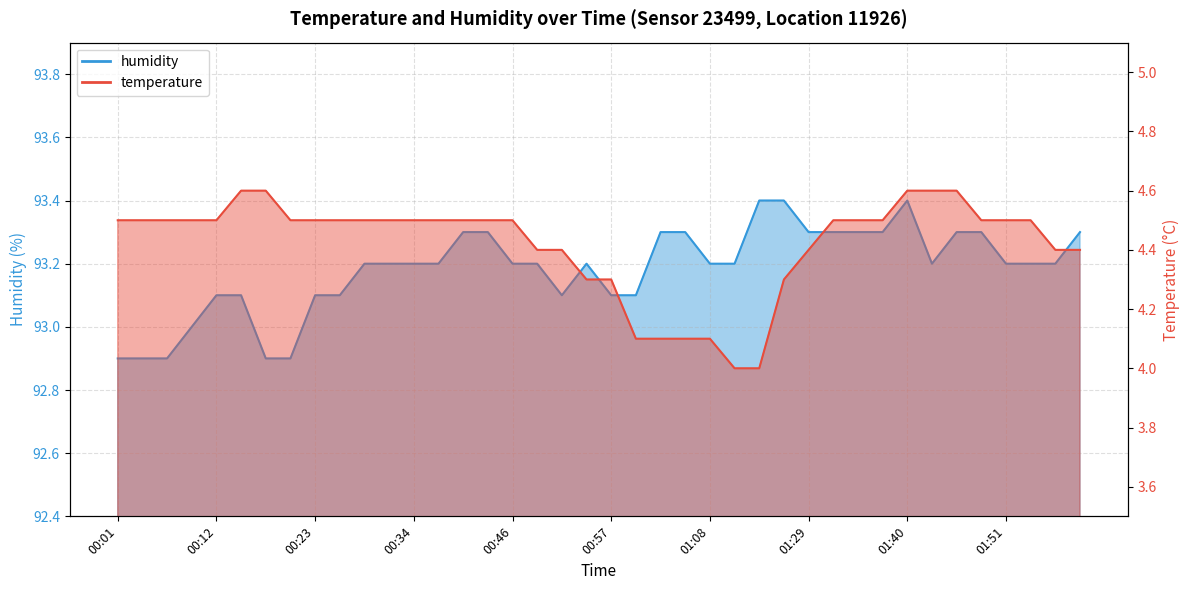

At which category is the sum across all series the highest?

01:40